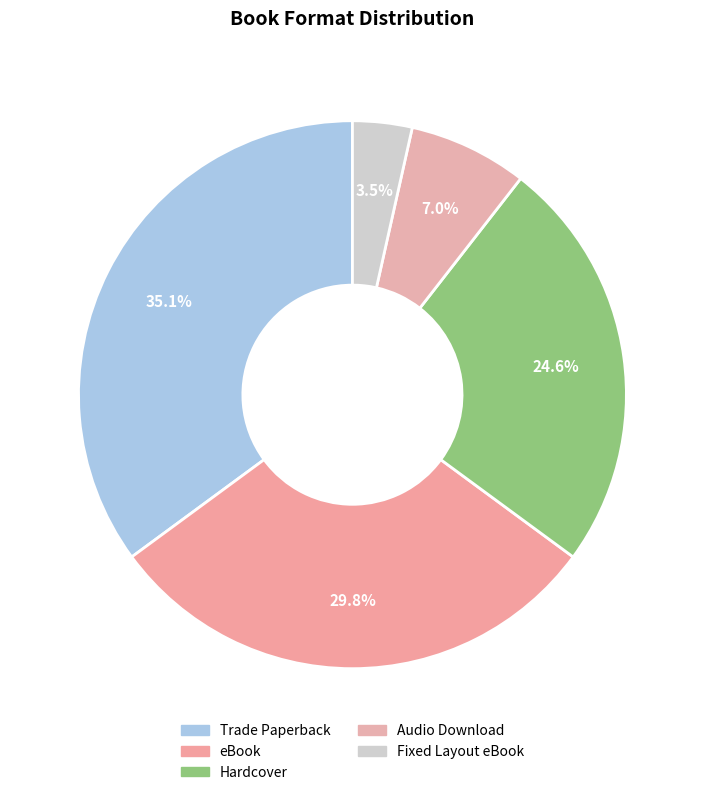

Which category has the smallest portion of the pie?

Fixed Layout eBook